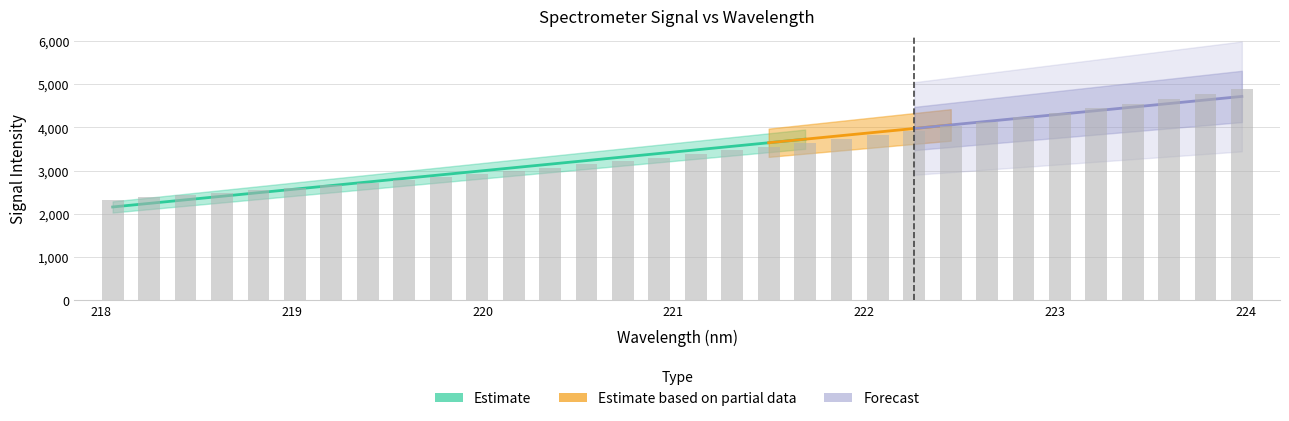

How many bars are there in total?

32